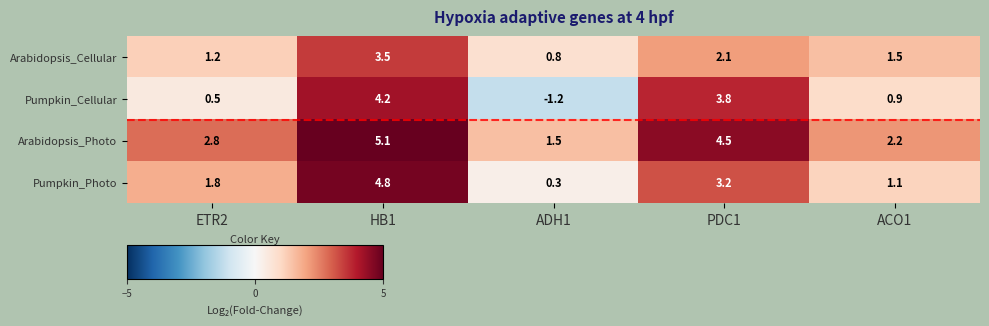

Which series has the widest spread of values?

Pumpkin_Cellular